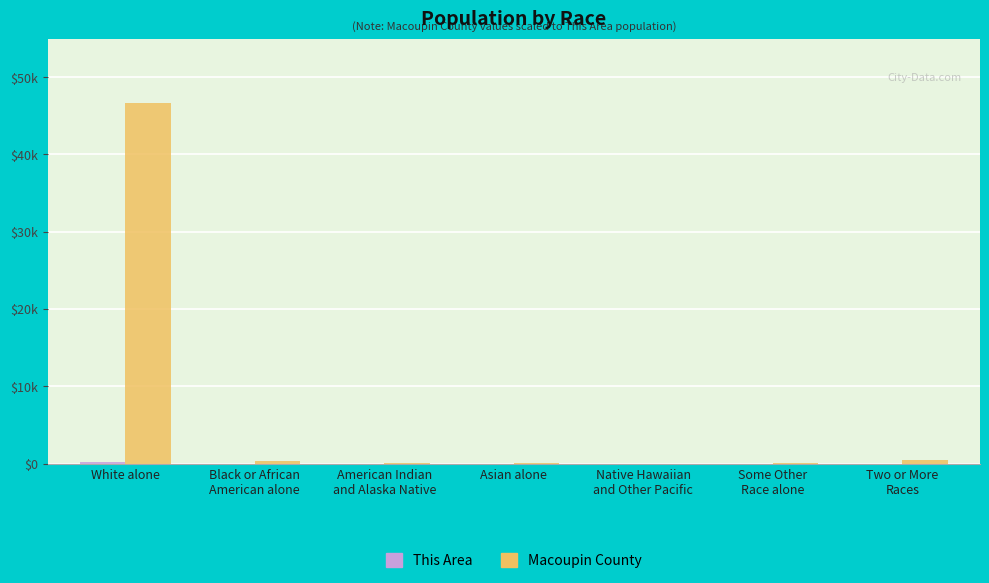

True or false: Macoupin County has a value of 14 at Native Hawaiian
and Other Pacific.

False